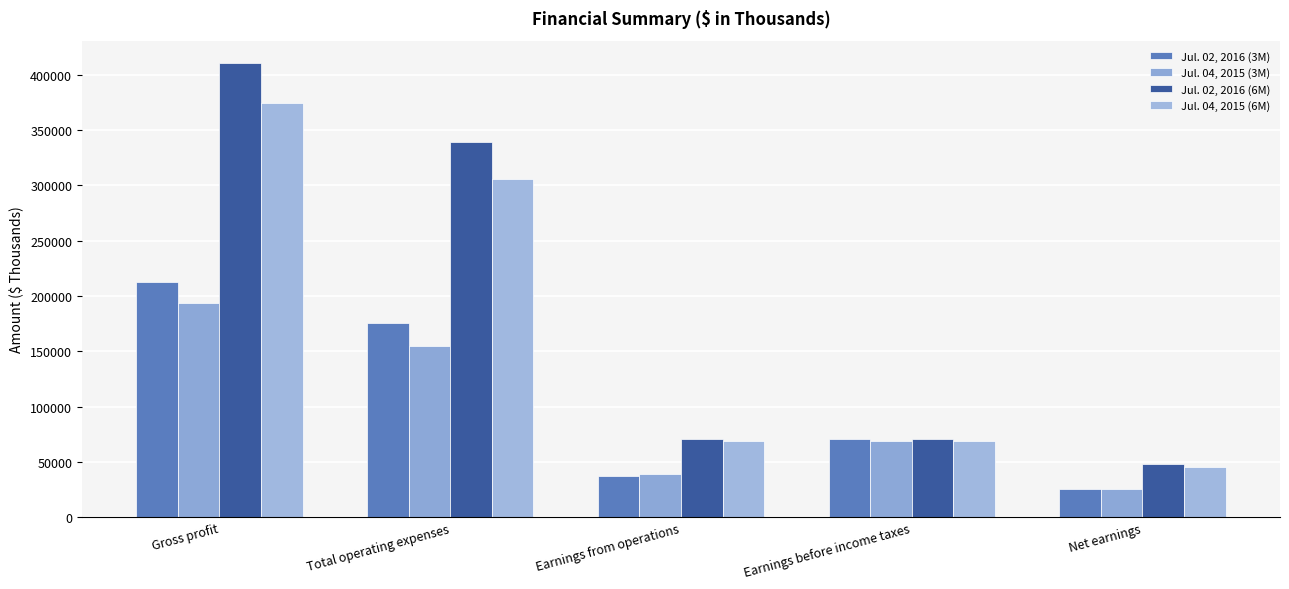

What is the value of the Jul. 04, 2015 (3M) bar at the 5th from the left?

25416